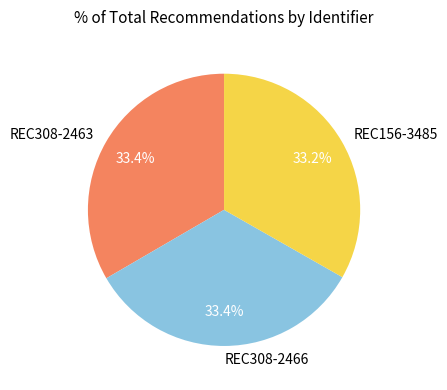

Is there any slice that represents more than half of the pie?

No